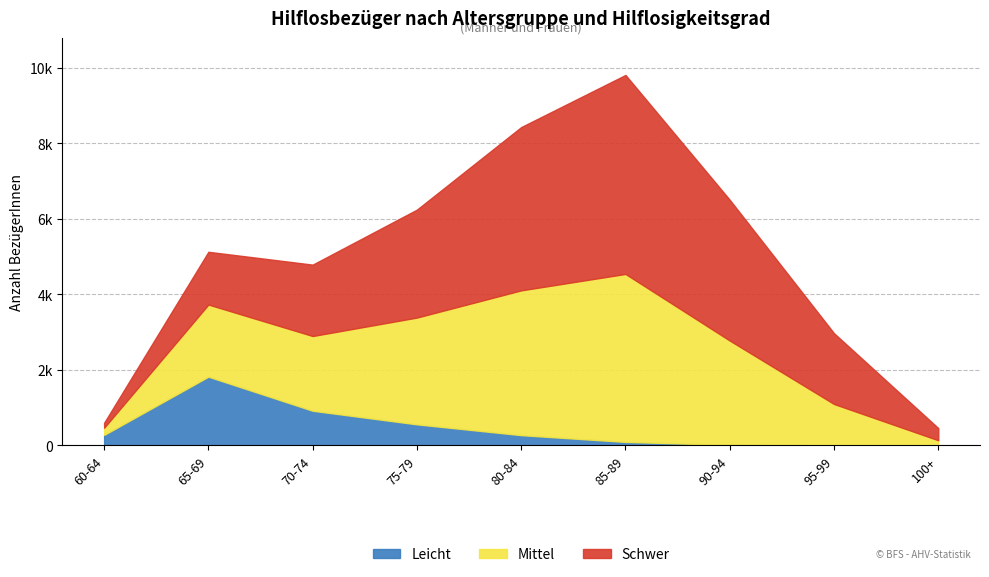

The Leicht series shows 1818 at 65-69. True or false?

True